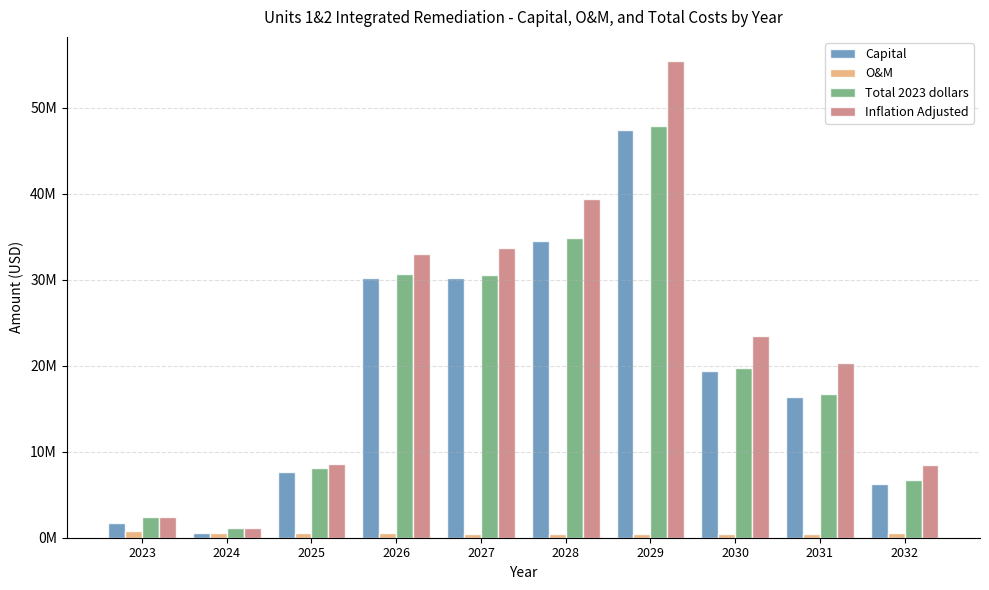

Is it true that O&M equals 495000 at 2032?

True